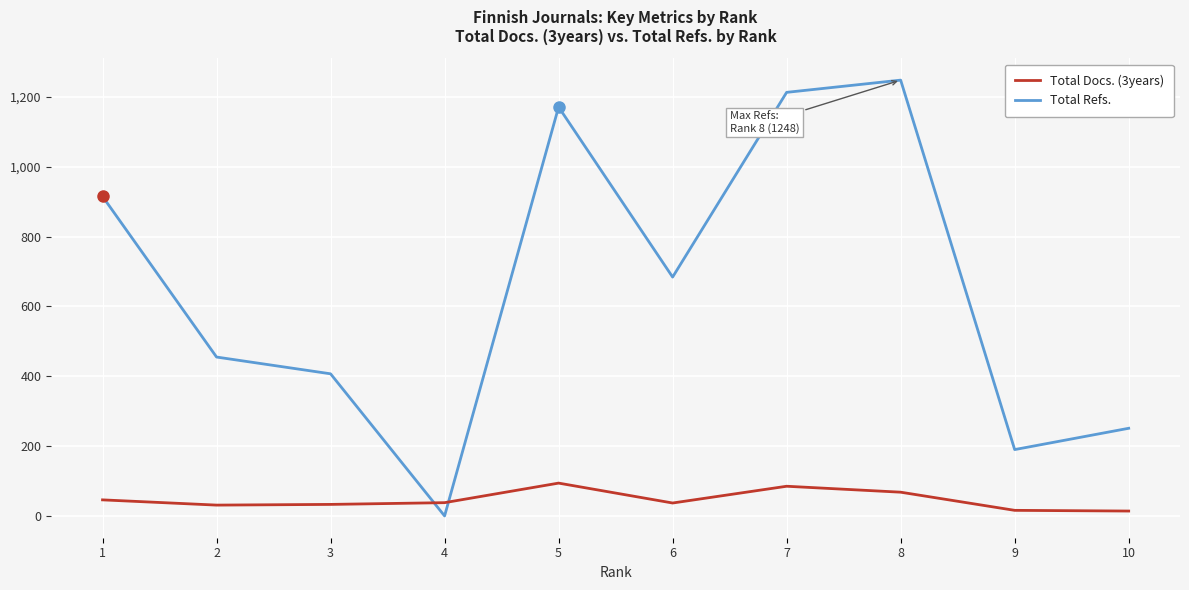

What is the difference between the highest and lowest values at 8?

1180